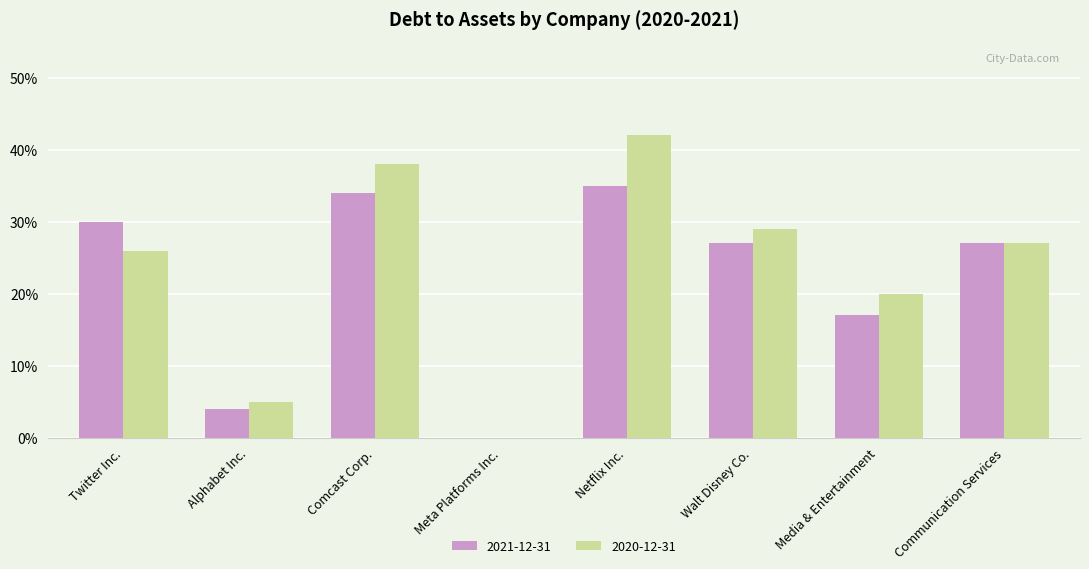

Reading left to right, what are all the values shown in this chart?

2021-12-31: 0.3	0.0	0.3	0.0	0.3	0.3	0.2	0.3
2020-12-31: 0.3	0.1	0.4	0.0	0.4	0.3	0.2	0.3